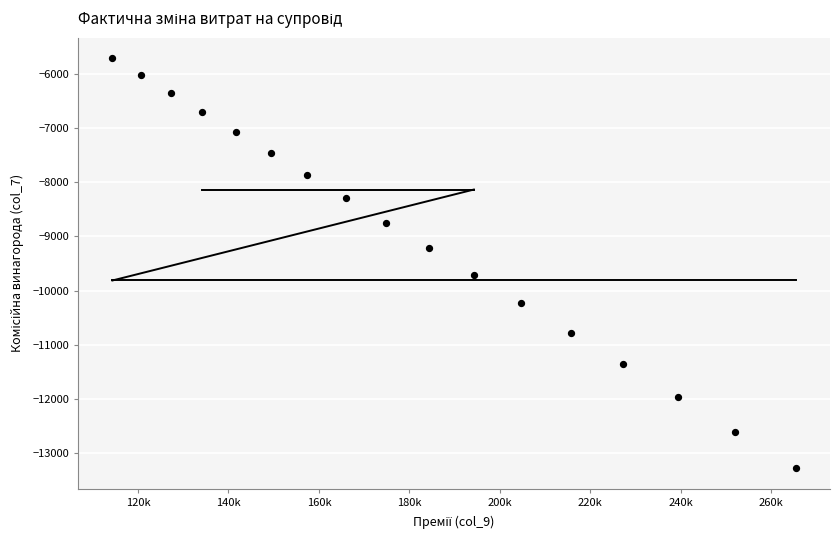

What is the range of Y values (max minus min)?

7553.7